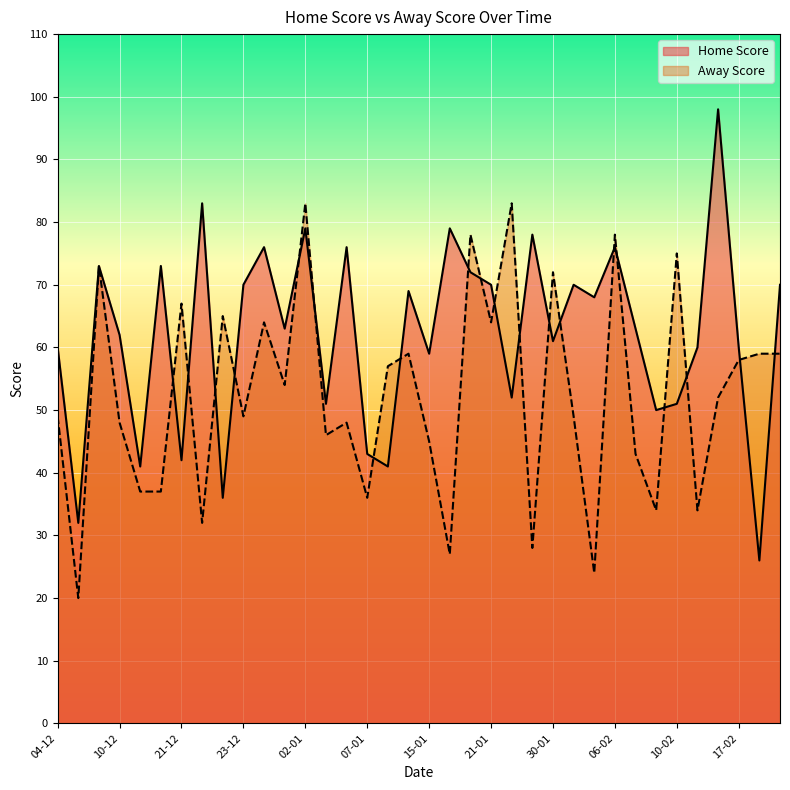

What is the difference between the highest and lowest values at 10-02?

24